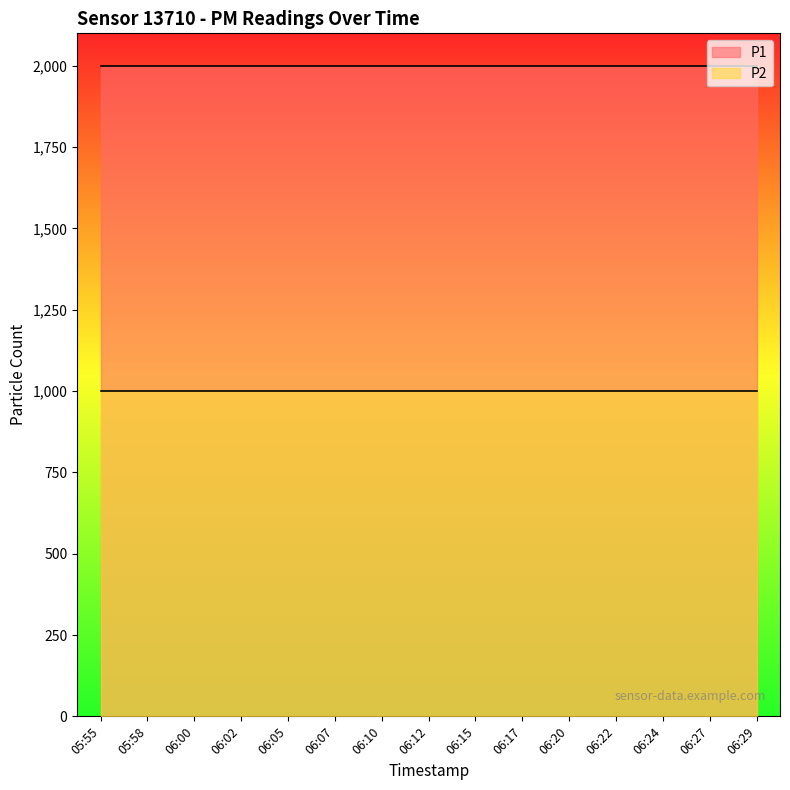

Reading left to right, extract all data points from this chart.

P1: 05:55=1999.9	05:58=1999.9	06:00=1999.9	06:02=1999.9	06:05=1999.9	06:07=1999.9	06:10=1999.9	06:12=1999.9	06:15=1999.9	06:17=1999.9	06:20=1999.9	06:22=1999.9	06:24=1999.9	06:27=1999.9	06:29=1999.9
P2: 05:55=999.9	05:58=999.9	06:00=999.9	06:02=999.9	06:05=999.9	06:07=999.9	06:10=999.9	06:12=999.9	06:15=999.9	06:17=999.9	06:20=999.9	06:22=999.9	06:24=999.9	06:27=999.9	06:29=999.9